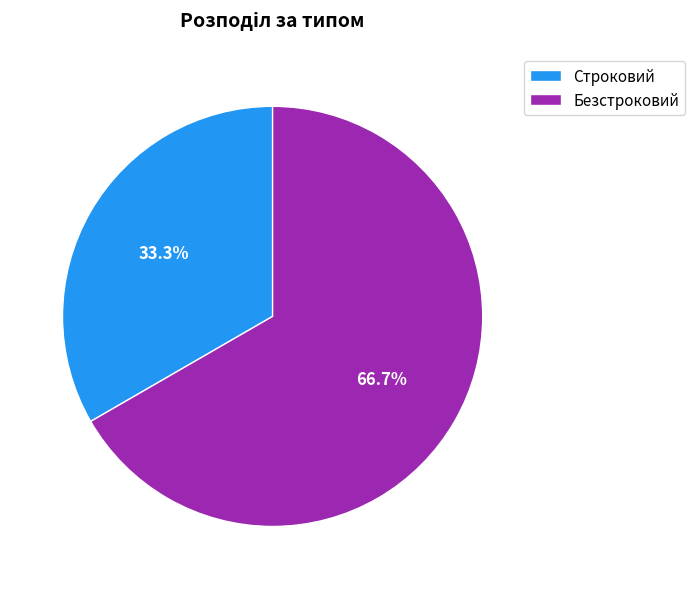

What is the largest slice in the pie chart?

Безстроковий